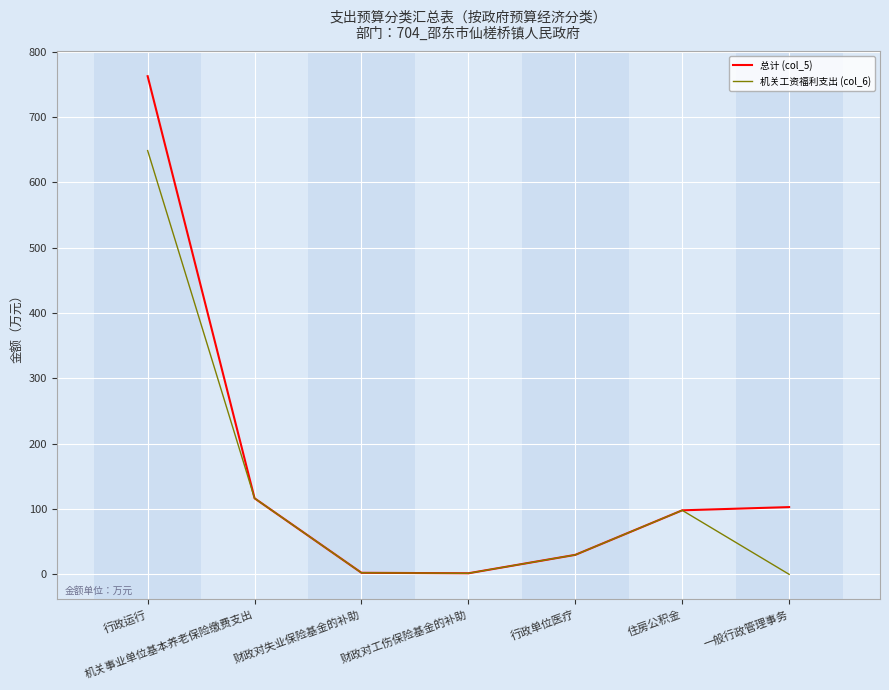

True or false: 机关工资福利支出 (col_6) has a value of 116.4 at 机关事业单位基本养老保险缴费支出.

True